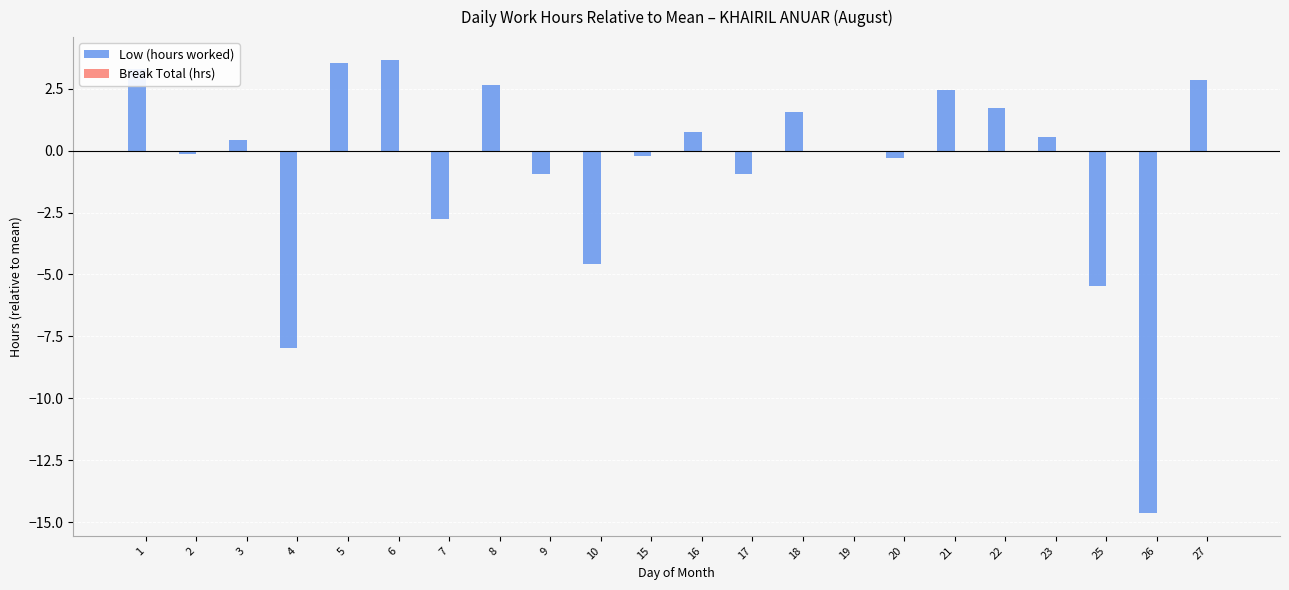

Which has a higher value, 17 or 8?

8